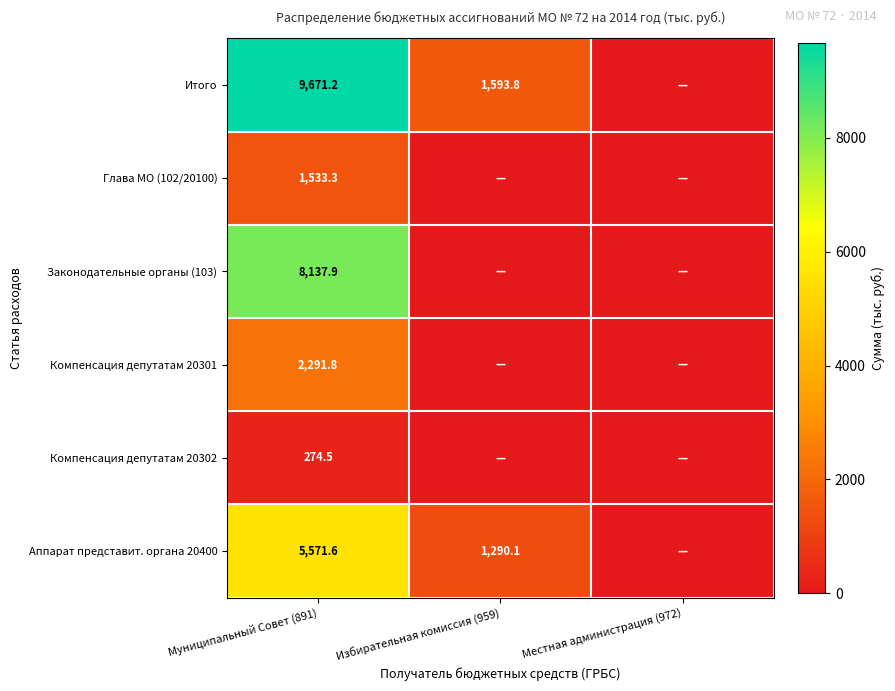

At which category does the chart reach its minimum across all series?

Местная администрация (972)